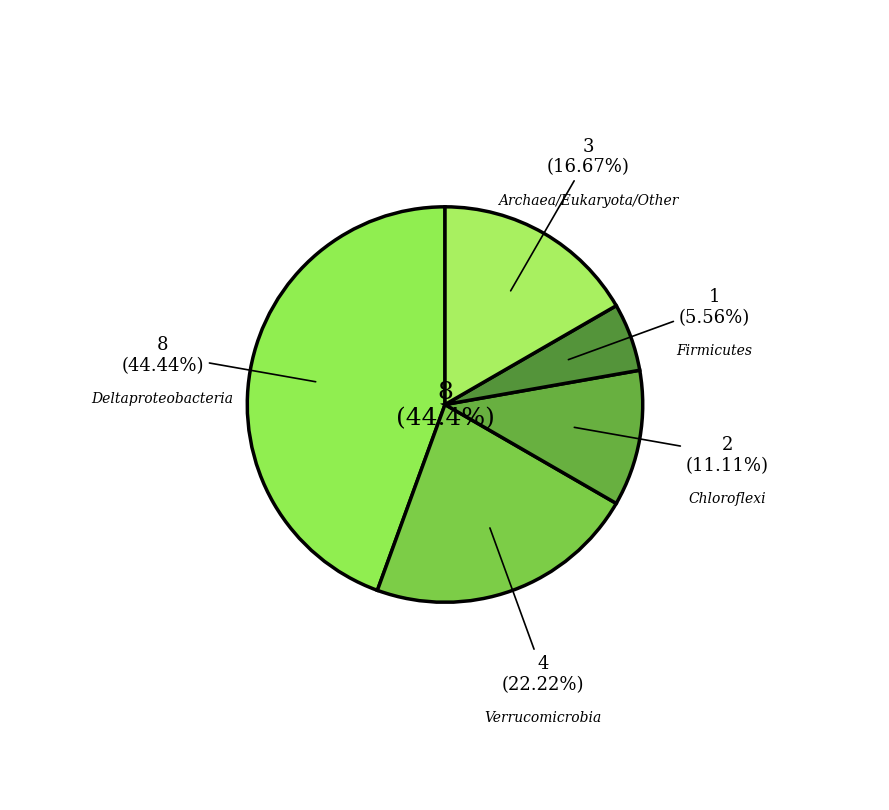

Do Bacteria; Proteobacteria; Deltaproteobacteria and Archaea / Eukaryota / Firmicutes together represent more than half of the pie?

No